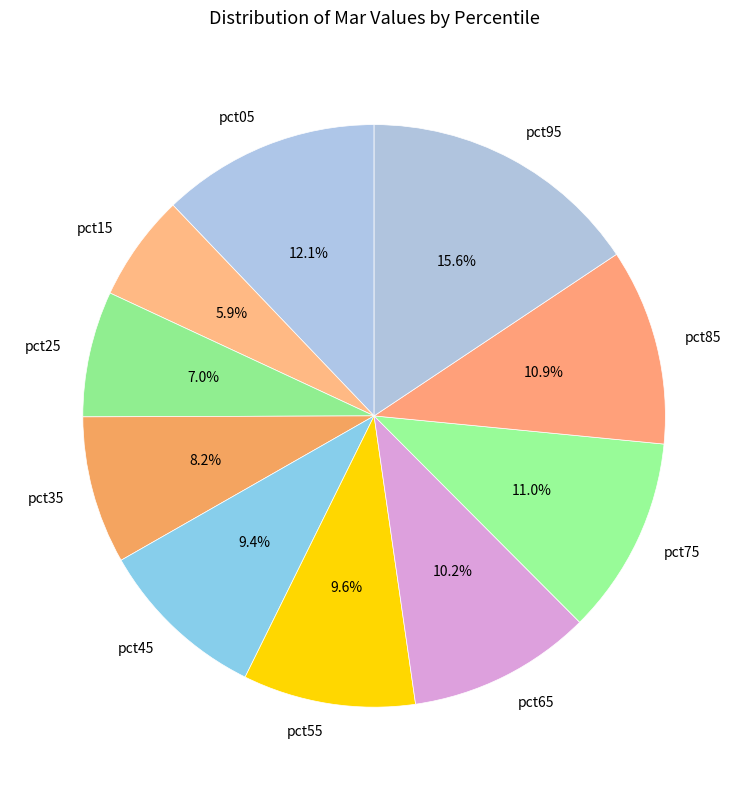

How many slices are in this pie chart?

10